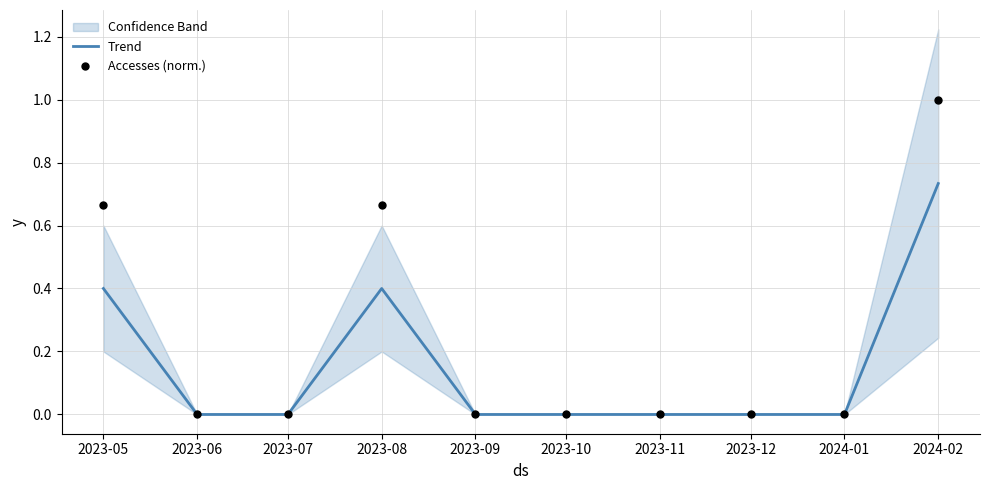

Which series contains the lowest Y value?

Trend